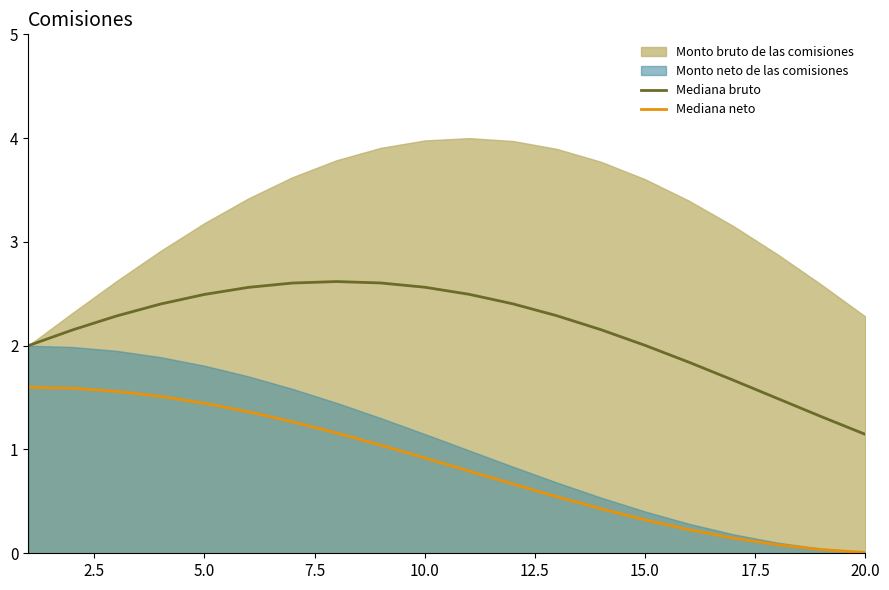

How many categories are shown in the chart?

20